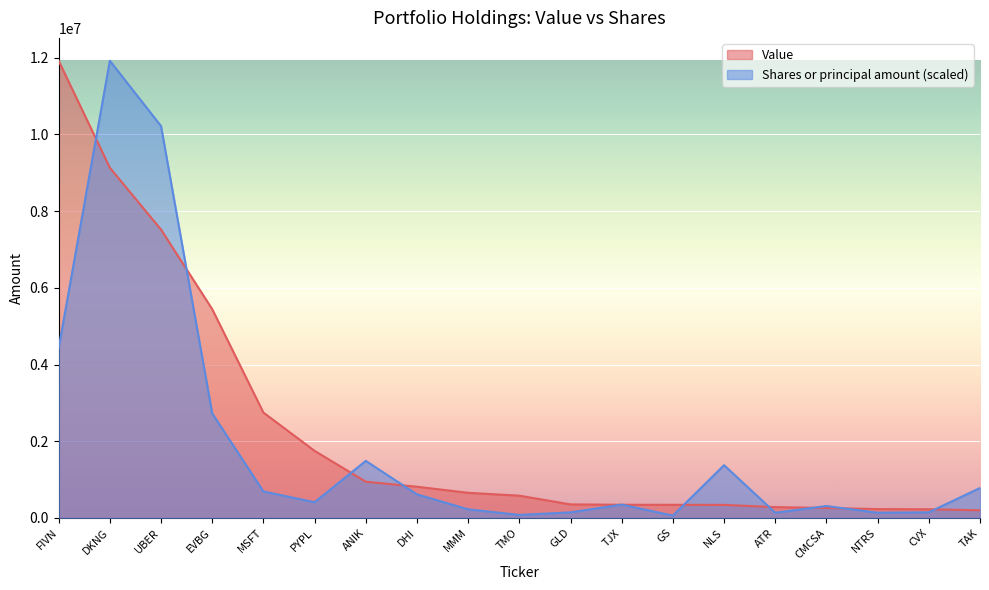

Reading left to right, transcribe all the data shown in this chart.

Shares or principal amount: 4427428.6	11920000.0	10217142.9	2724571.4	690610.7	408685.7	1487275.4	613573.5	224777.1	78331.4	145219.7	347382.9	61302.9	1375227.4	136228.6	310056.2	136228.6	146854.4	780317.3
Value: 11920000.0	9130000.0	7518000.0	5443000.0	2747000.0	1749000.0	945000.0	814000.0	655000.0	580000.0	353000.0	344000.0	342000.0	340000.0	282000.0	260000.0	231000.0	226000.0	200000.0